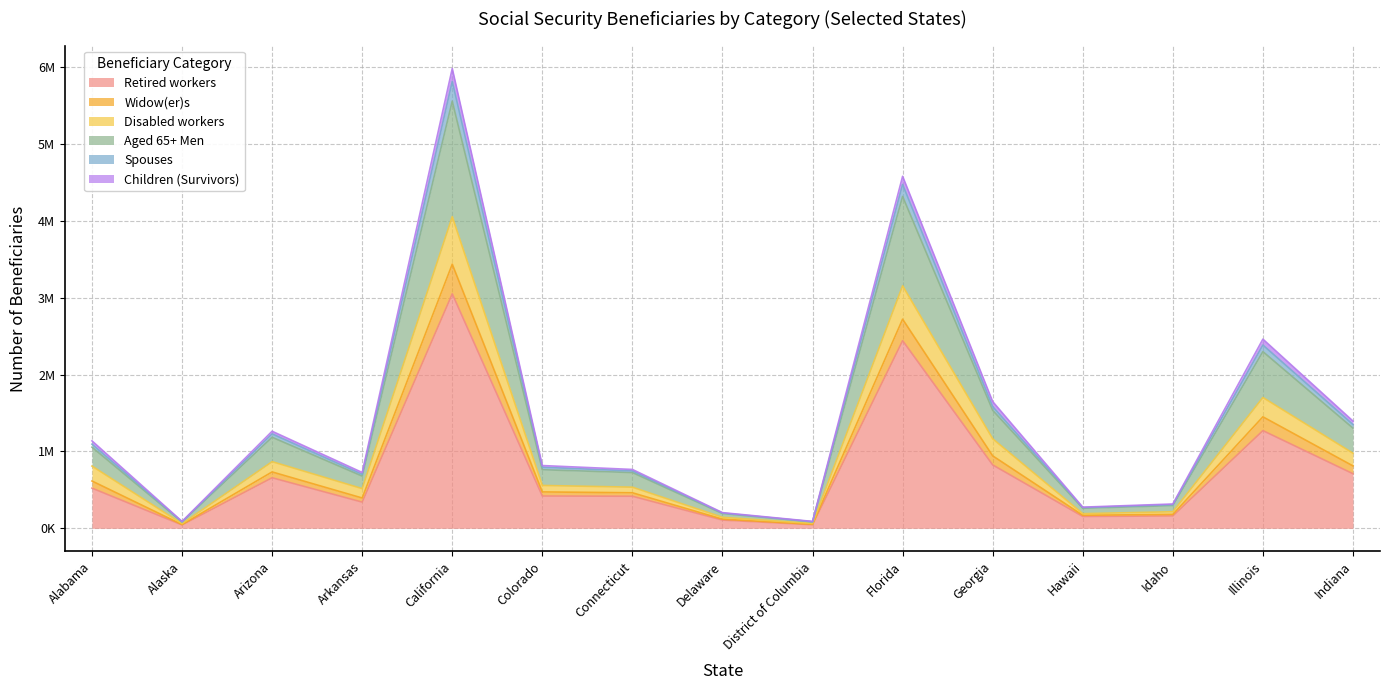

How many interior local peaks does the Widow(er)s series have?

4